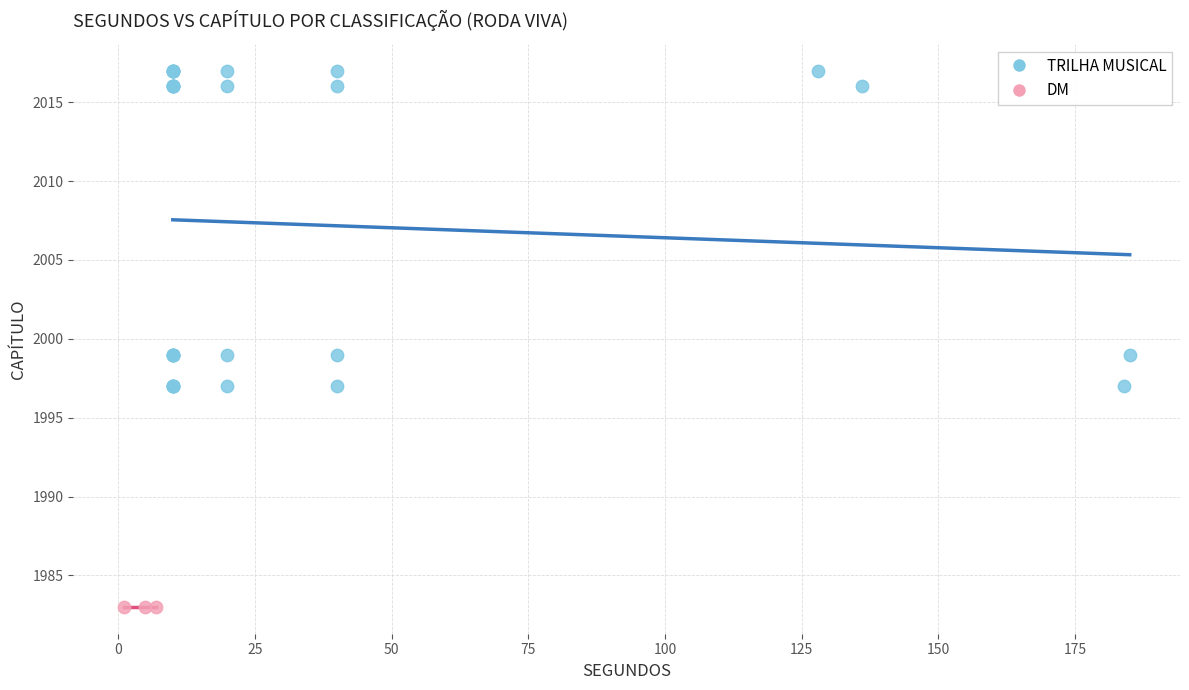

Which series contains the highest Y value?

TRILHA MUSICAL